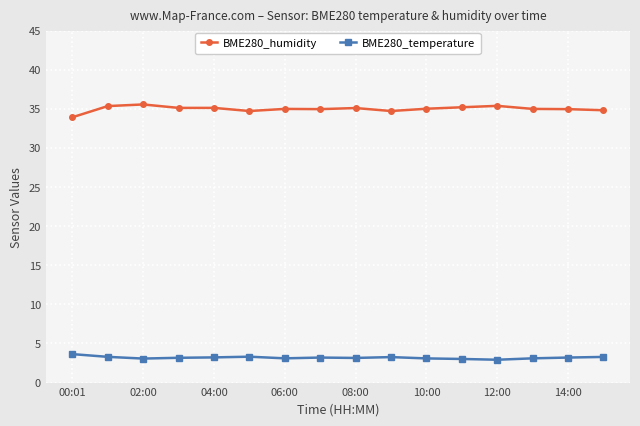

What is the minimum value for BME280_temperature?

2.9